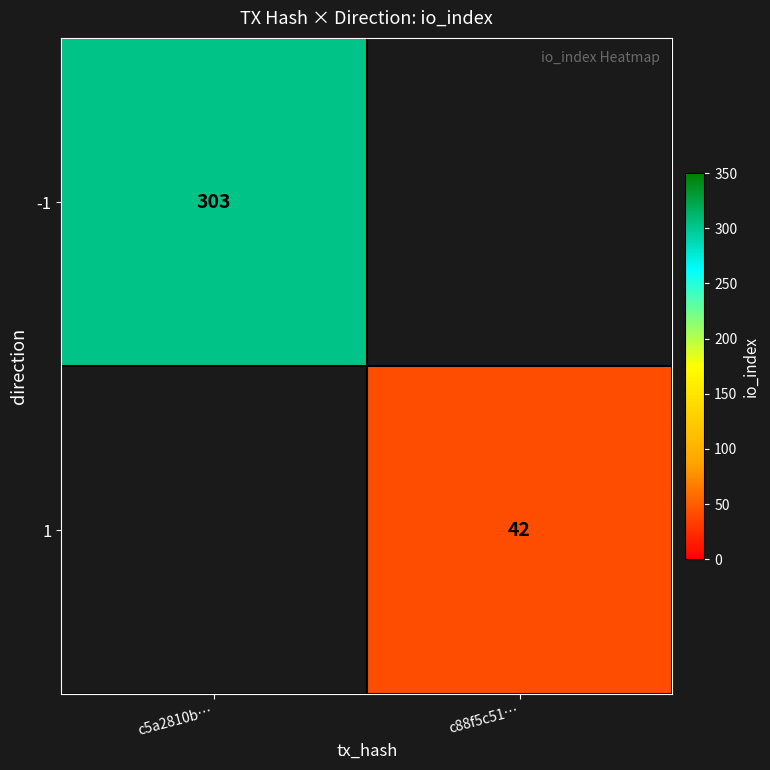

True or false: 1 has a value of 64 at c88f5c51….

False